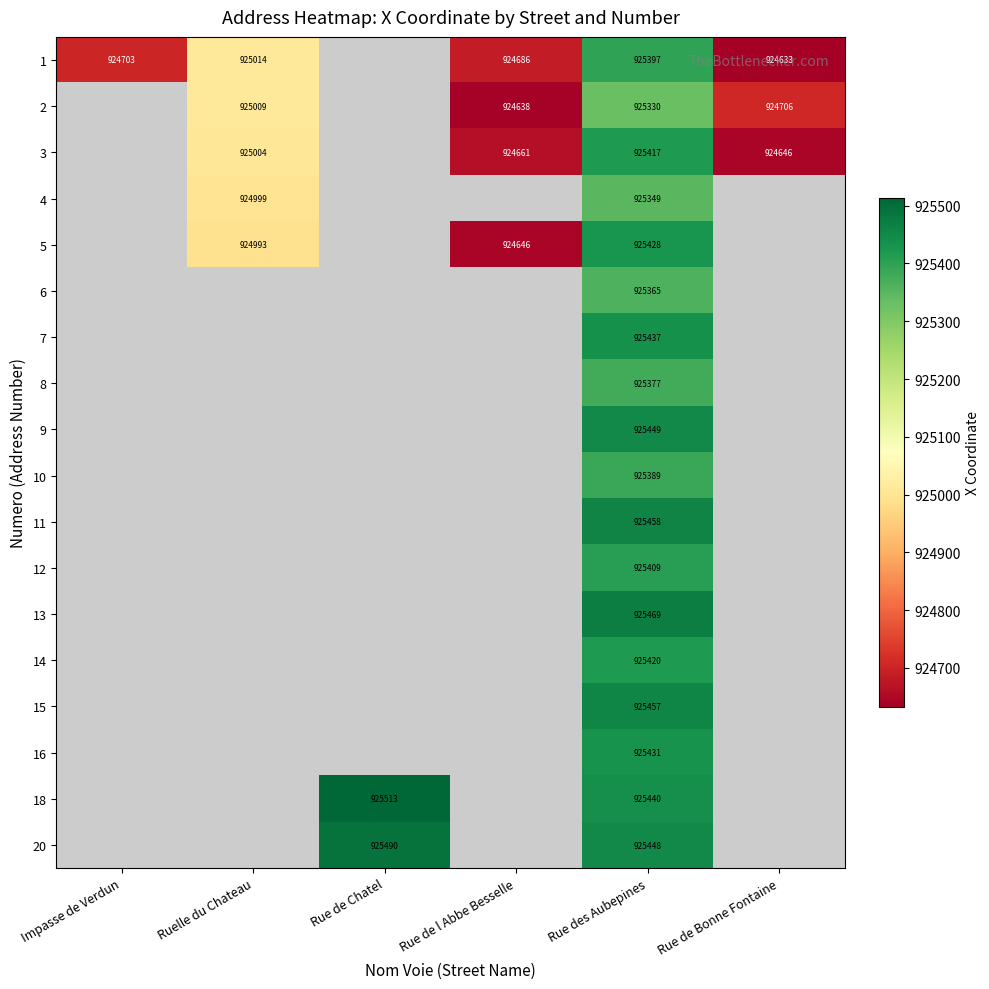

At which category does the chart reach its minimum across all series?

Rue de Bonne Fontaine